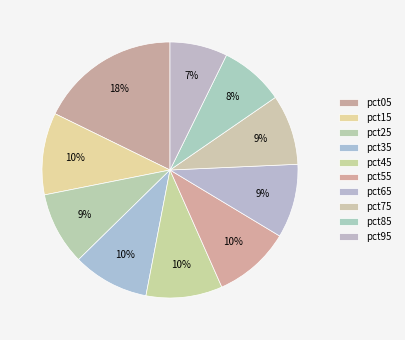

What percentage do pct95 and pct15 together represent?

17.6%